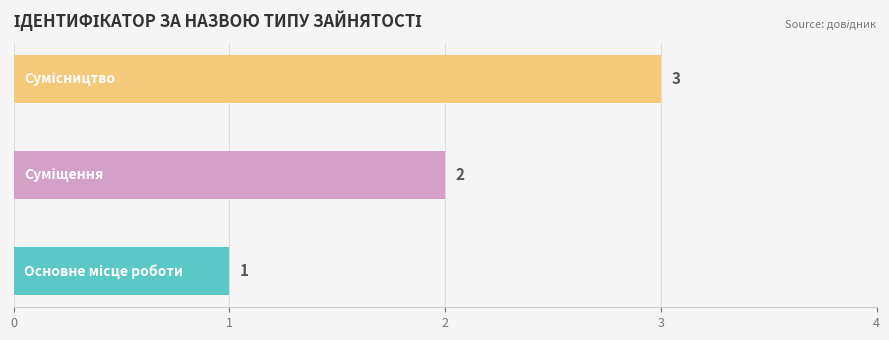

What is the sum of all values?

6